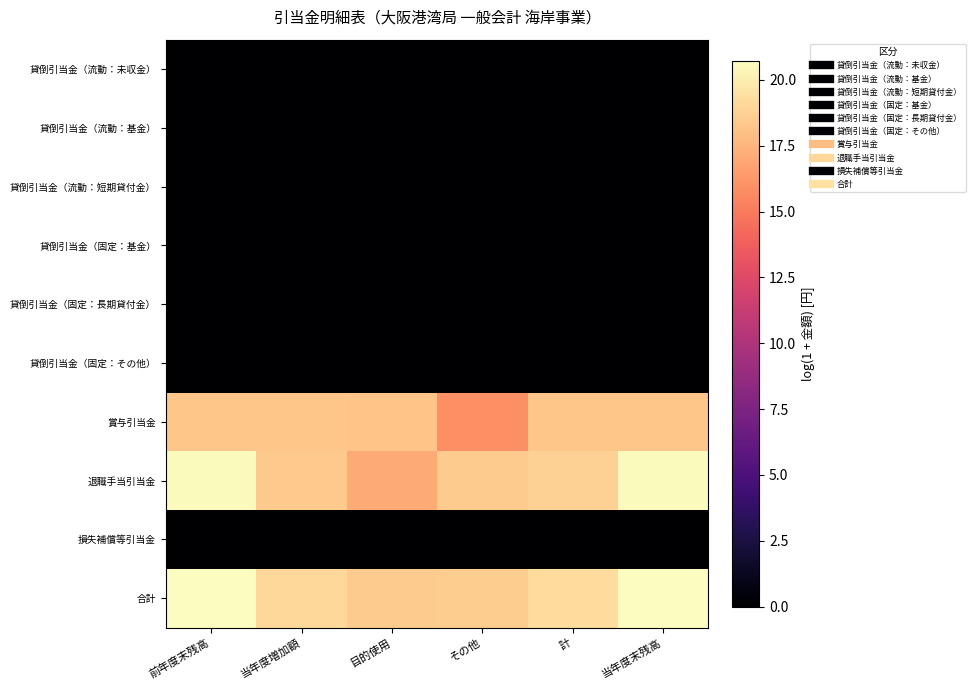

Reading left to right, what are all the values shown in this chart?

貸倒引当金（流動：未収金）: 前年度末残高=0.0	当年度増加額=0.0	目的使用=0.0	その他=0.0	計=0.0	当年度末残高=0.0
貸倒引当金（流動：基金）: 前年度末残高=0.0	当年度増加額=0.0	目的使用=0.0	その他=0.0	計=0.0	当年度末残高=0.0
貸倒引当金（流動：短期貸付金）: 前年度末残高=0.0	当年度増加額=0.0	目的使用=0.0	その他=0.0	計=0.0	当年度末残高=0.0
貸倒引当金（固定：基金）: 前年度末残高=0.0	当年度増加額=0.0	目的使用=0.0	その他=0.0	計=0.0	当年度末残高=0.0
貸倒引当金（固定：長期貸付金）: 前年度末残高=0.0	当年度増加額=0.0	目的使用=0.0	その他=0.0	計=0.0	当年度末残高=0.0
貸倒引当金（固定：その他）: 前年度末残高=0.0	当年度増加額=0.0	目的使用=0.0	その他=0.0	計=0.0	当年度末残高=0.0
賞与引当金: 前年度末残高=18.3	当年度増加額=18.2	目的使用=18.2	その他=15.9	計=18.3	当年度末残高=18.2
退職手当引当金: 前年度末残高=20.6	当年度増加額=18.4	目的使用=17.1	その他=18.5	計=18.7	当年度末残高=20.6
損失補償等引当金: 前年度末残高=0.0	当年度増加額=0.0	目的使用=0.0	その他=0.0	計=0.0	当年度末残高=0.0
合計: 前年度末残高=20.7	当年度増加額=19.0	目的使用=18.5	その他=18.6	計=19.2	当年度末残高=20.7